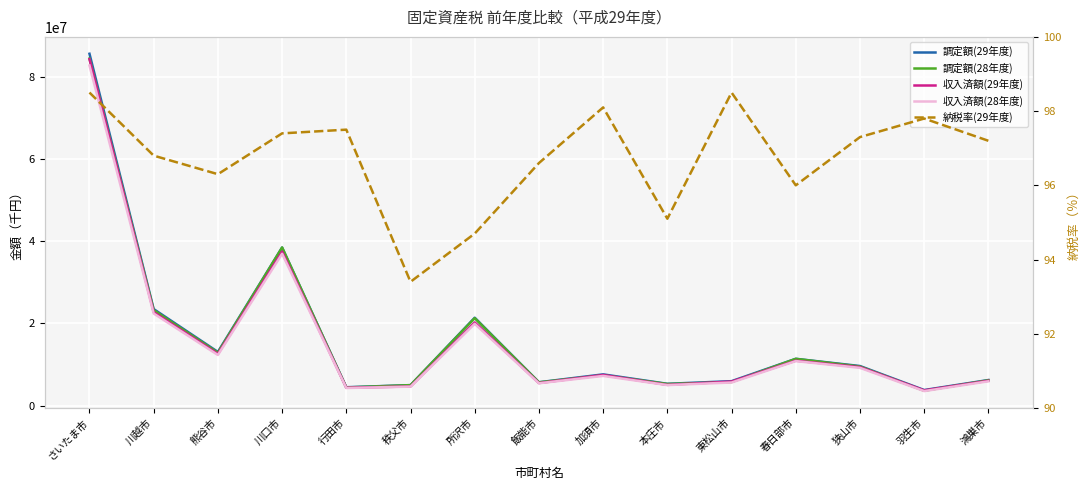

What is the difference between the 調定額(28年度) values at 加須市 and 秩父市?

2407803.0